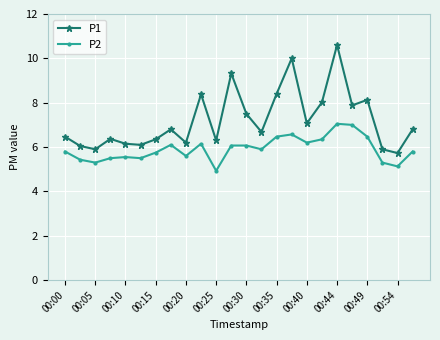

List the series in order of their peak value, lowest first.

P2, P1